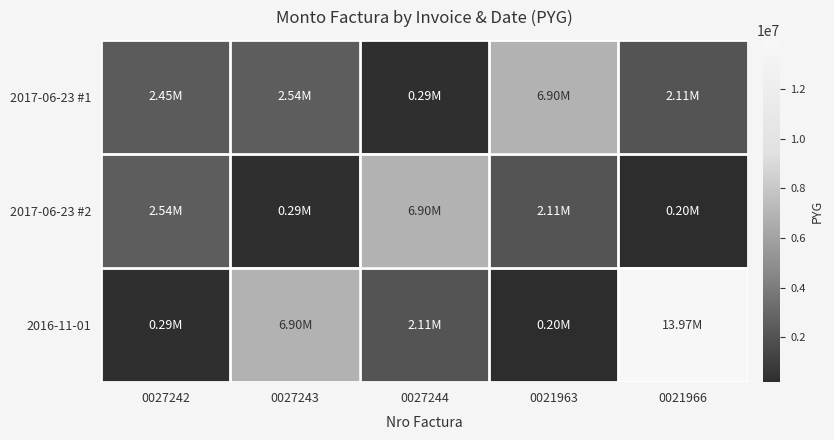

At which category is the sum across all series the highest?

0021966